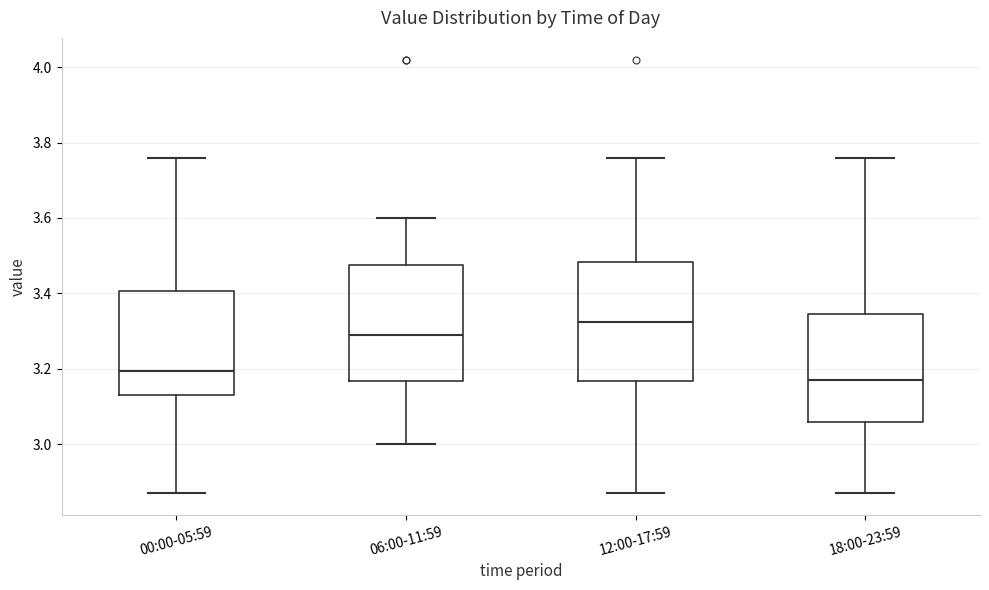

Which box has the lowest median line?

18:00-23:59